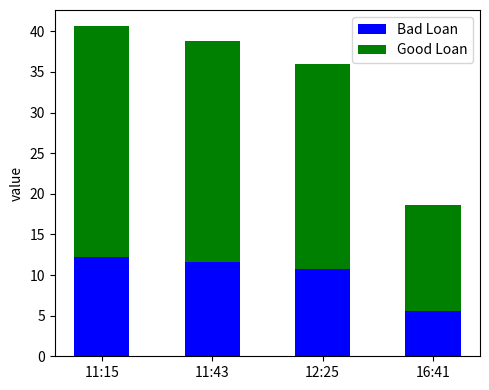

At which category is the sum across all series the highest?

11:15